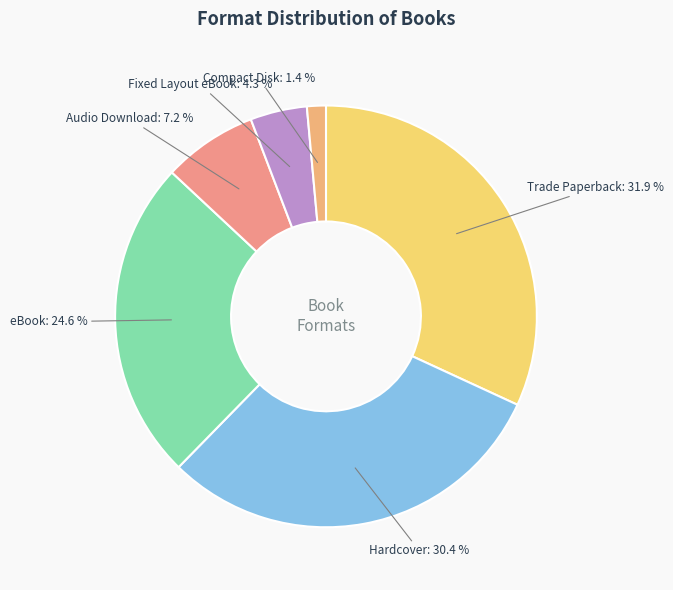

Rank the categories by value from highest to lowest.

Trade Paperback, Hardcover, eBook, Audio Download, Fixed Layout eBook, Compact Disk